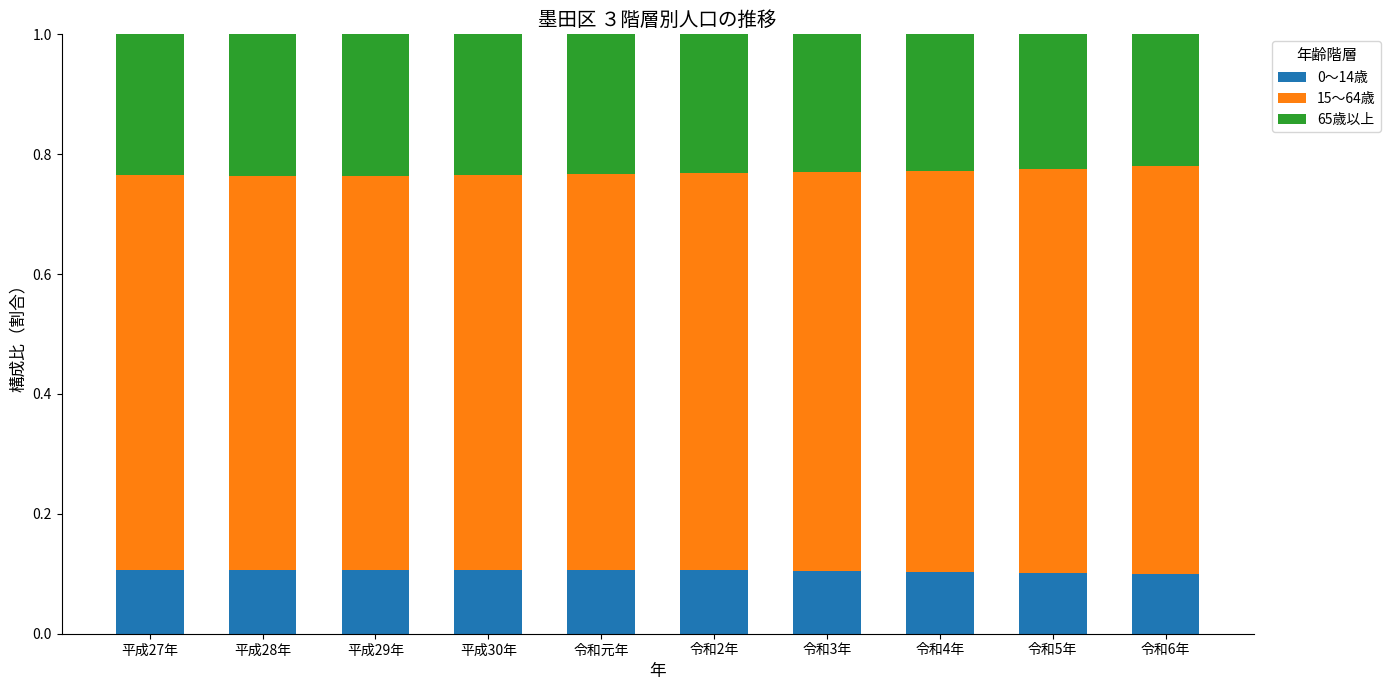

Is it true that 0～14歳 equals 0.2 at 令和4年?

False